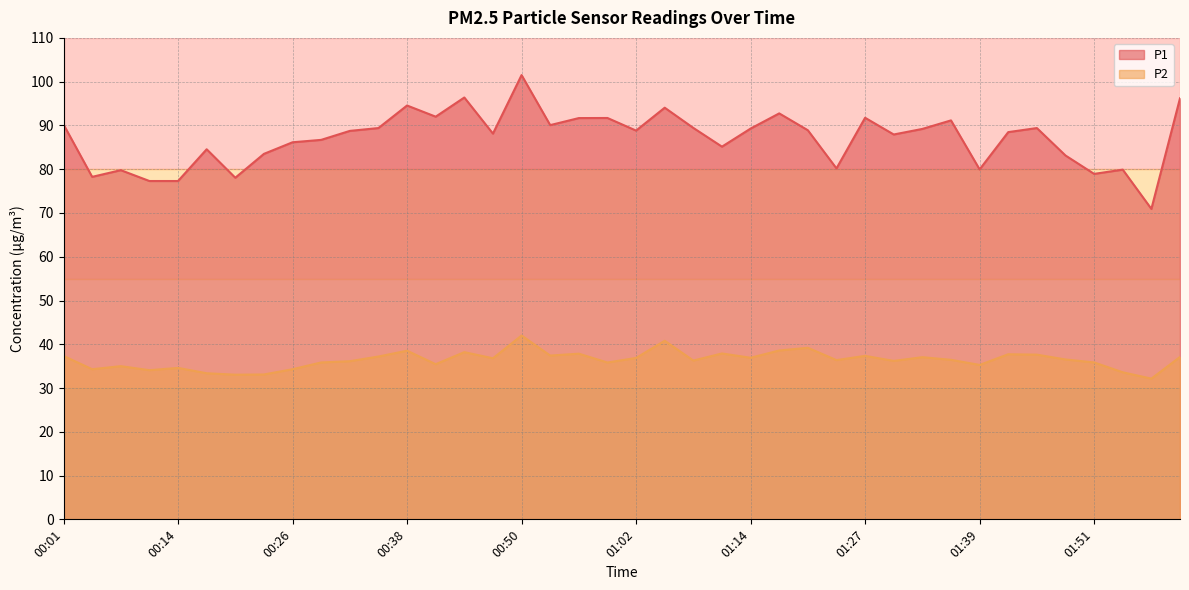

Which has a higher value, 00:04 or 01:45?

01:45